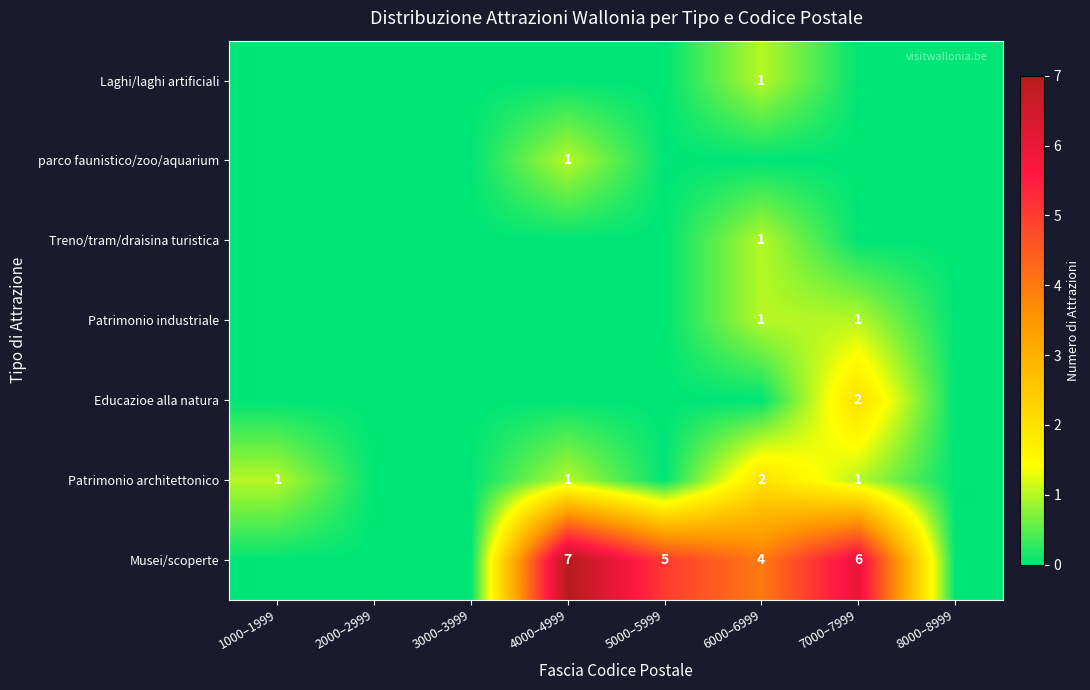

Is it true that Musei/scoperte equals 2 at 5000–5999?

False